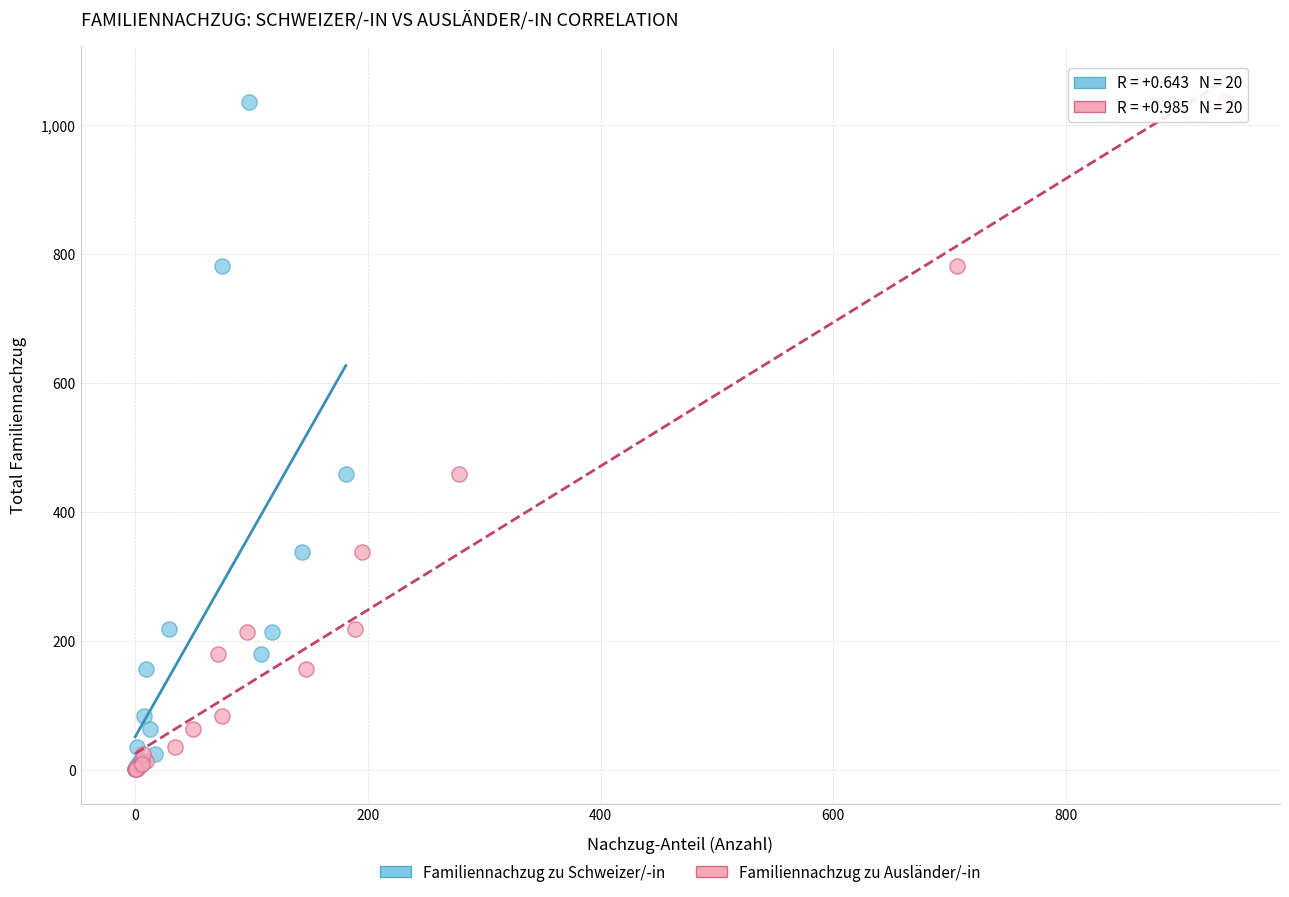

What are all the series names shown in the legend?

Familiennachzug zu Schweizer/-in, Familiennachzug zu Ausländer/-in